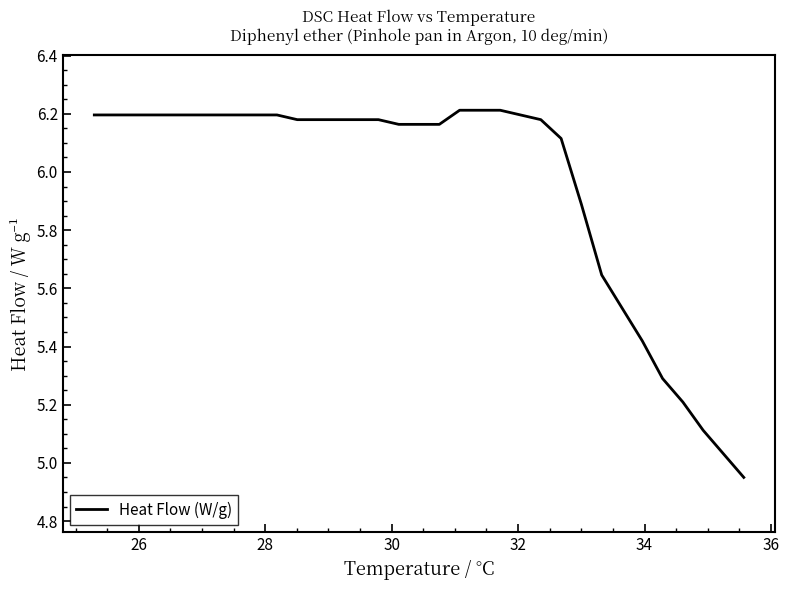

What is the difference between the maximum and minimum values?

1.3